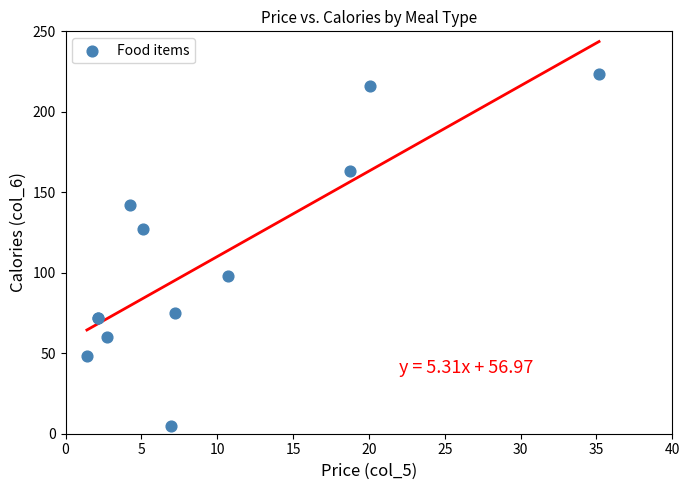

What Y value in the scatter plot is closest to 114?

127.2